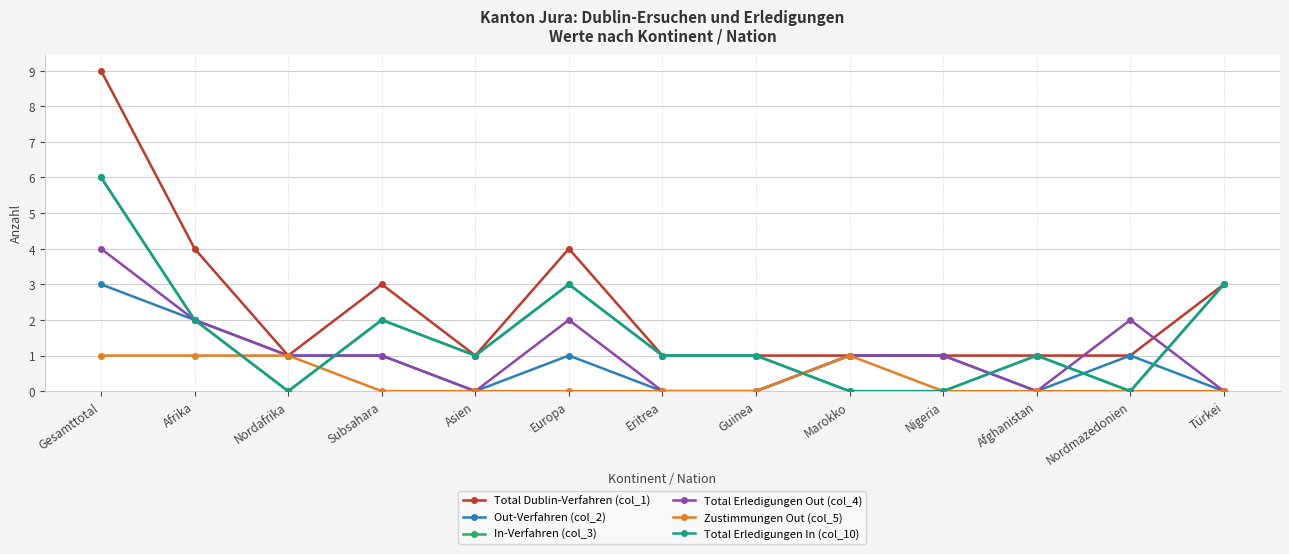

Reading left to right, list all the values displayed in this chart.

Total Dublin-Verfahren (col_1): Gesamttotal=9	Afrika=4	Nordafrika=1	Subsahara=3	Asien=1	Europa=4	Eritrea=1	Guinea=1	Marokko=1	Nigeria=1	Afghanistan=1	Nordmazedonien=1	Türkei=3
Out-Verfahren (col_2): Gesamttotal=3	Afrika=2	Nordafrika=1	Subsahara=1	Asien=0	Europa=1	Eritrea=0	Guinea=0	Marokko=1	Nigeria=1	Afghanistan=0	Nordmazedonien=1	Türkei=0
In-Verfahren (col_3): Gesamttotal=6	Afrika=2	Nordafrika=0	Subsahara=2	Asien=1	Europa=3	Eritrea=1	Guinea=1	Marokko=0	Nigeria=0	Afghanistan=1	Nordmazedonien=0	Türkei=3
Total Erledigungen Out (col_4): Gesamttotal=4	Afrika=2	Nordafrika=1	Subsahara=1	Asien=0	Europa=2	Eritrea=0	Guinea=0	Marokko=1	Nigeria=1	Afghanistan=0	Nordmazedonien=2	Türkei=0
Zustimmungen Out (col_5): Gesamttotal=1	Afrika=1	Nordafrika=1	Subsahara=0	Asien=0	Europa=0	Eritrea=0	Guinea=0	Marokko=1	Nigeria=0	Afghanistan=0	Nordmazedonien=0	Türkei=0
Total Erledigungen In (col_10): Gesamttotal=6	Afrika=2	Nordafrika=0	Subsahara=2	Asien=1	Europa=3	Eritrea=1	Guinea=1	Marokko=0	Nigeria=0	Afghanistan=1	Nordmazedonien=0	Türkei=3